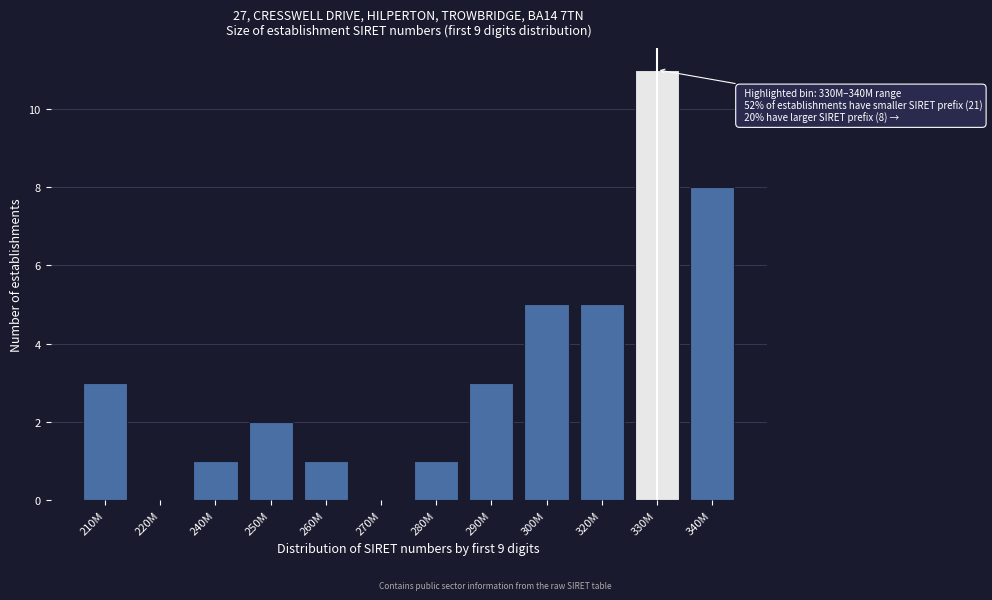

Reading left to right, list all the values displayed in this chart.

210M=3	220M=0	240M=1	250M=2	260M=1	270M=0	280M=1	290M=3	300M=5	320M=5	330M=11	340M=8